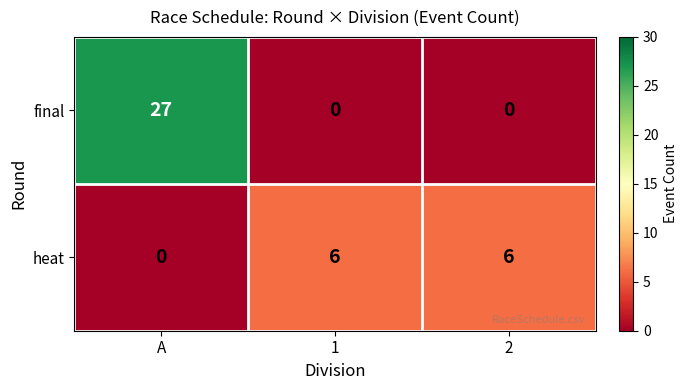

Count the number of data series in this chart.

2